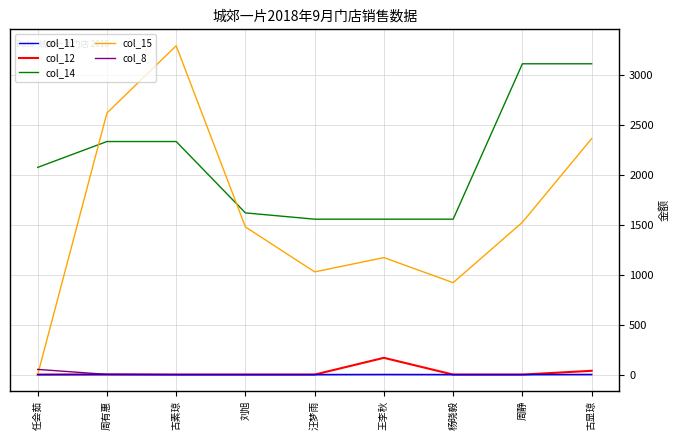

True or false: col_15 has a value of 921.0 at 杨晓毅.

True